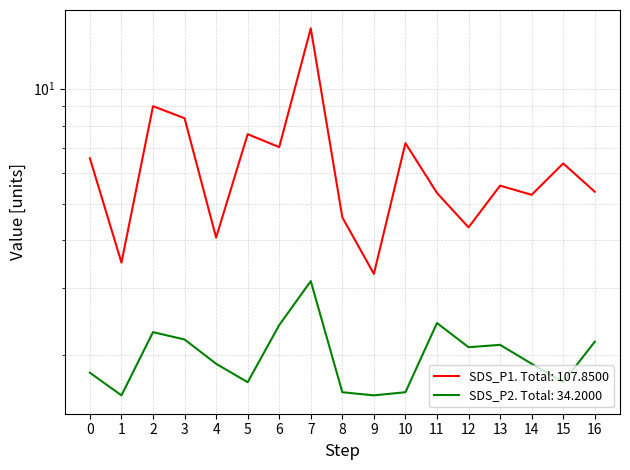

True or false: SDS_P1 and SDS_P2 intersect in this chart.

False